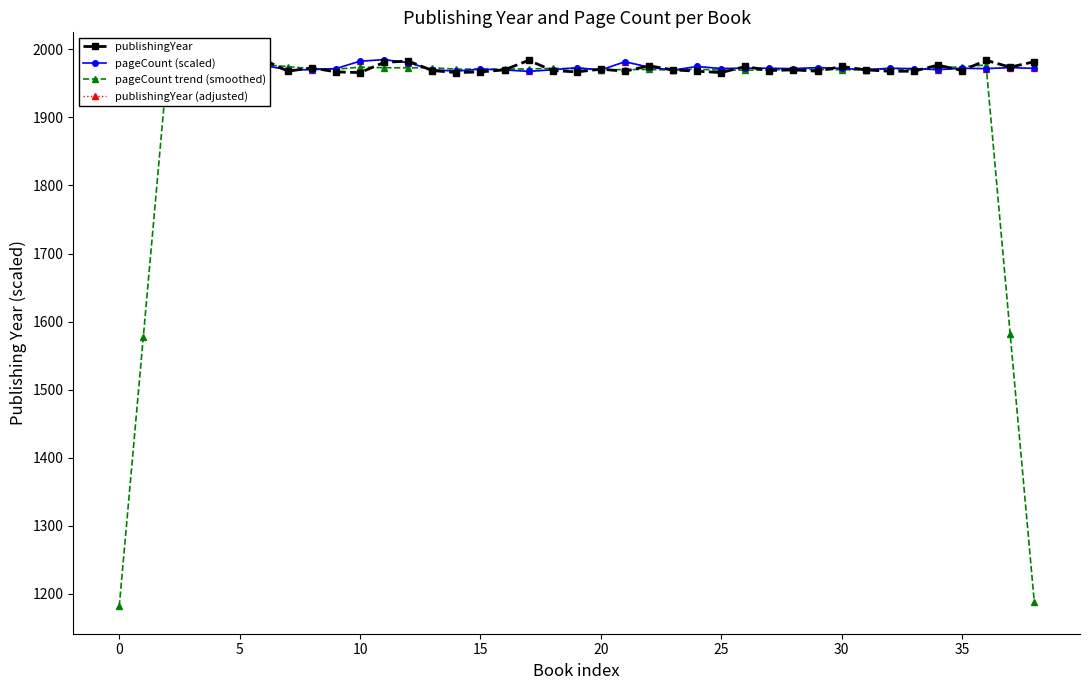

At 17, list the series in order from largest to smallest.

publishingYear, pageCount trend (smoothed), pageCount (scaled), publishingYear (adjusted)